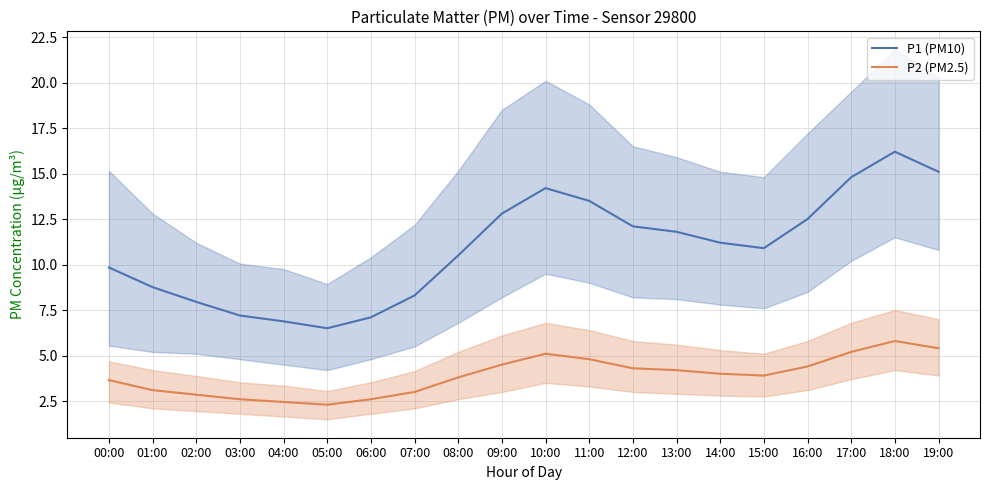

At which category does P2 (PM2.5) reach its first local peak?

10:00